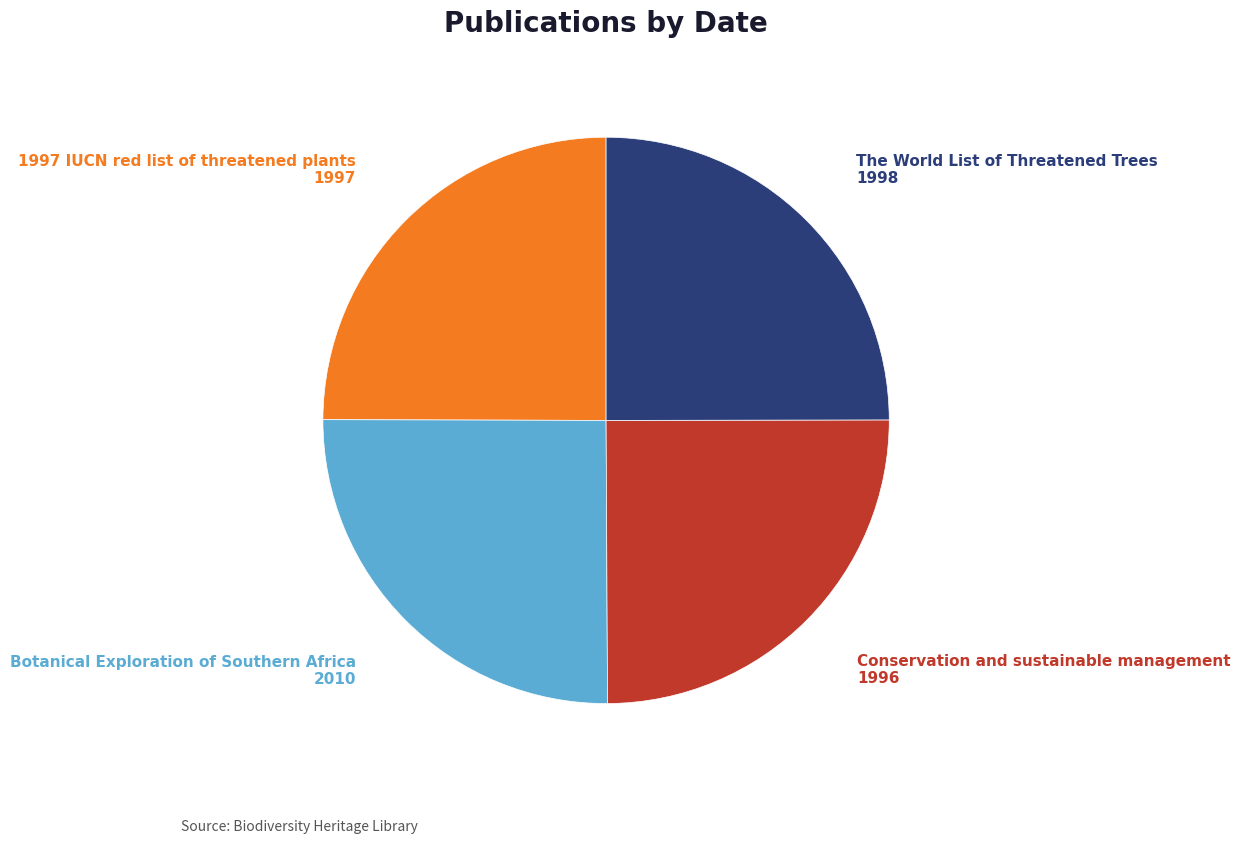

Does any single category account for the majority?

No